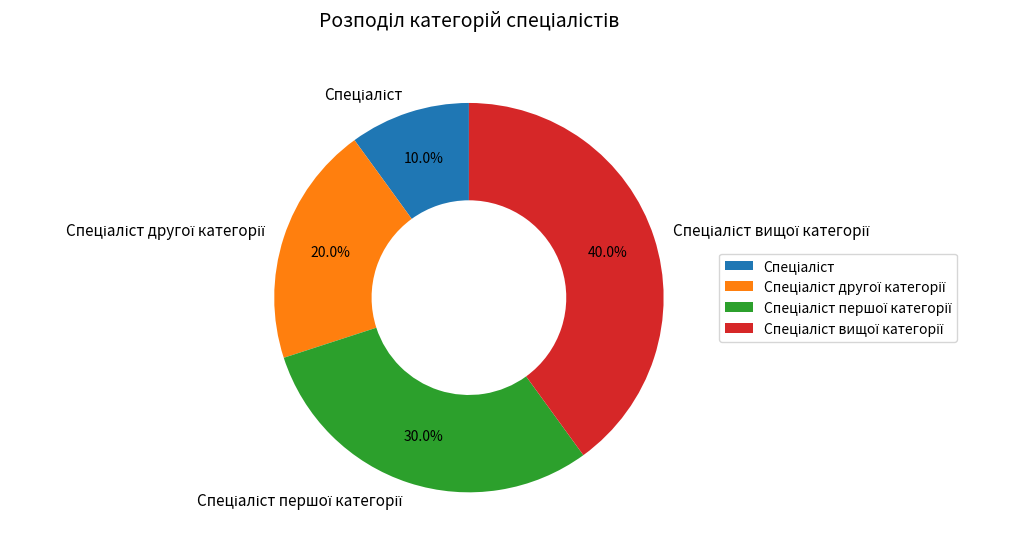

Is there any slice that represents more than half of the pie?

No